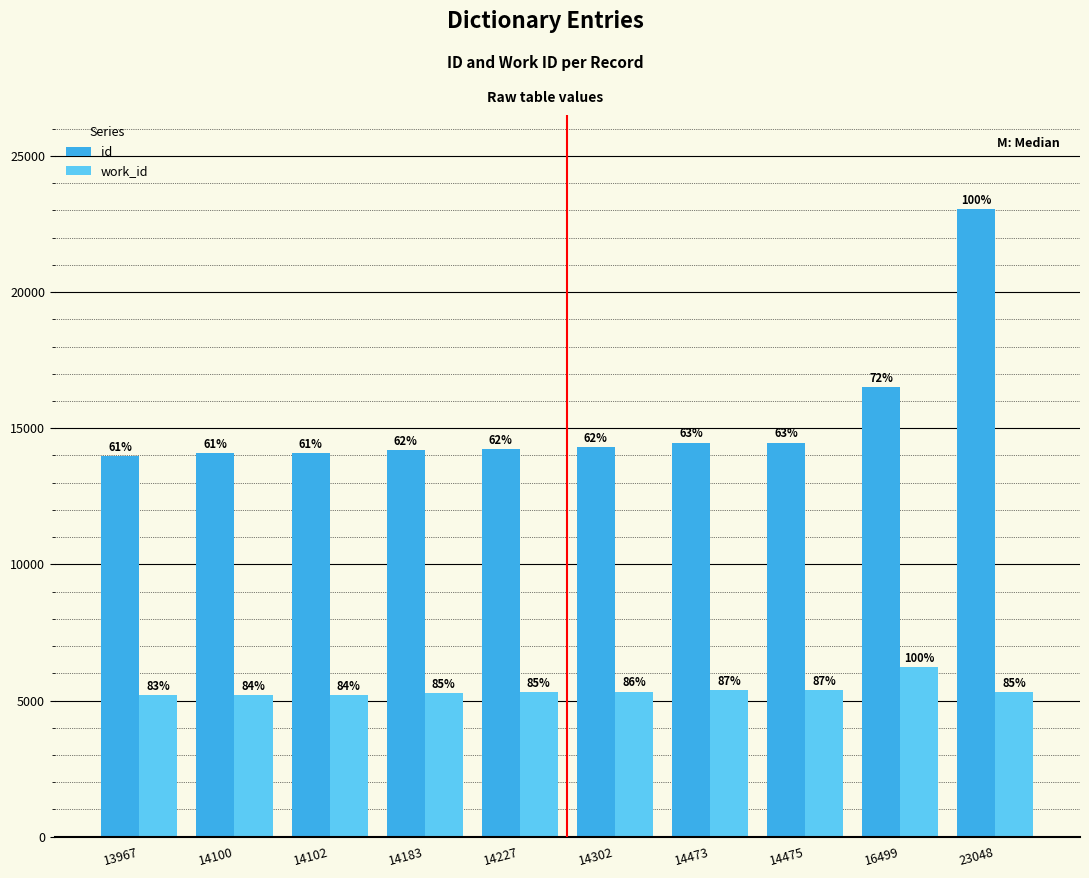

Are the bars horizontal?

No